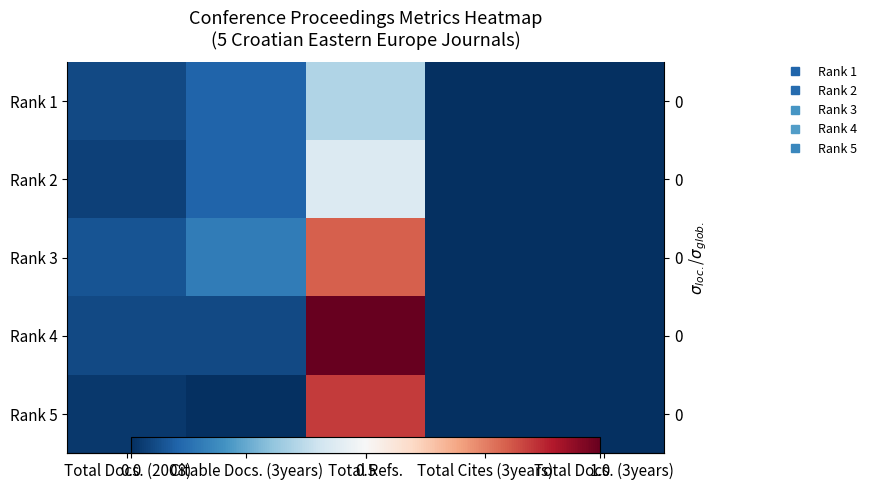

Which label corresponds to the largest value in the chart?

Total Refs.